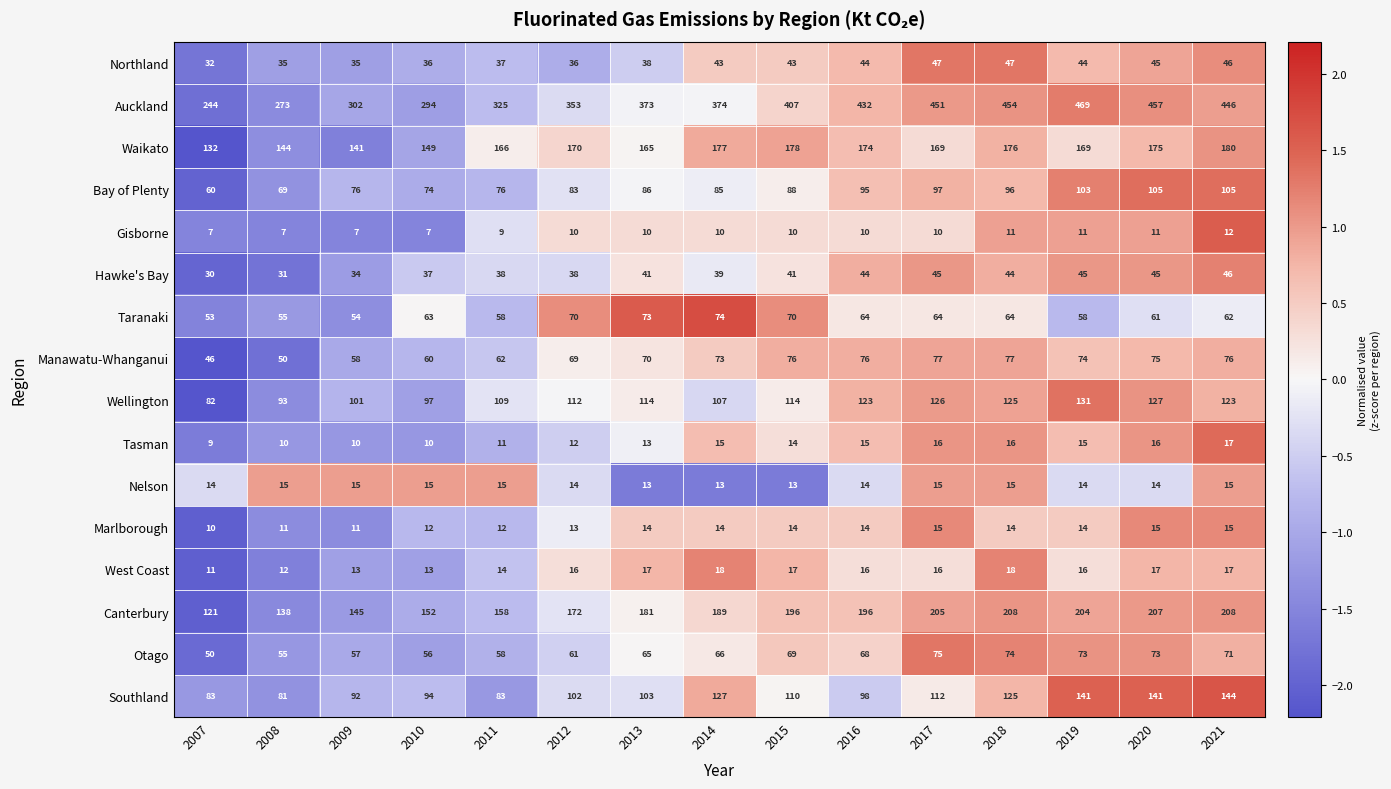

What is the difference between the highest and lowest values at 2014?

364